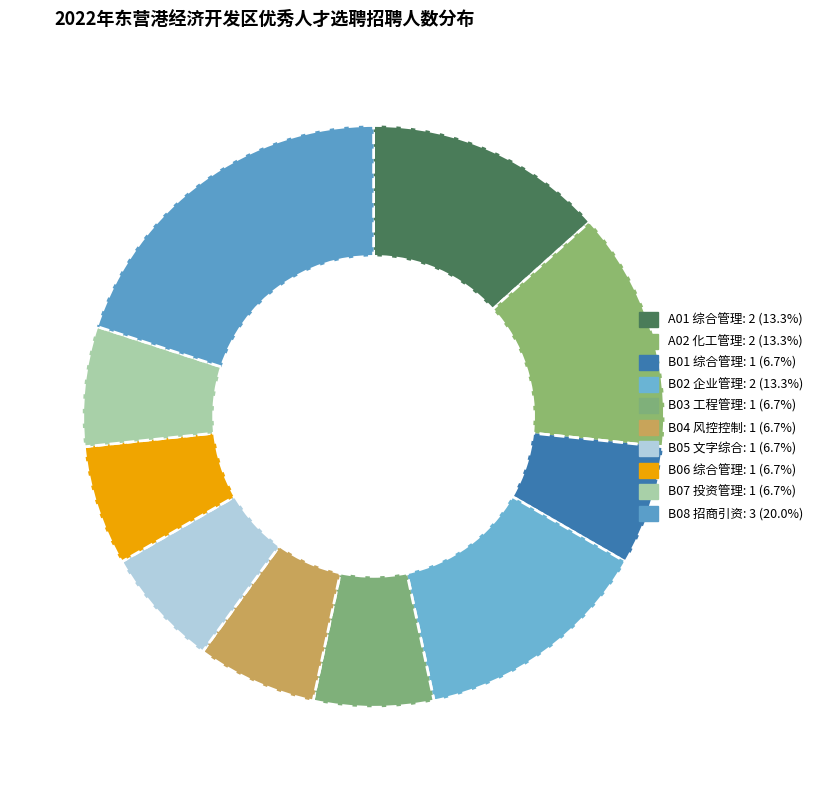

Is it true that B06 综合管理: 1 is 7% of the pie?

True